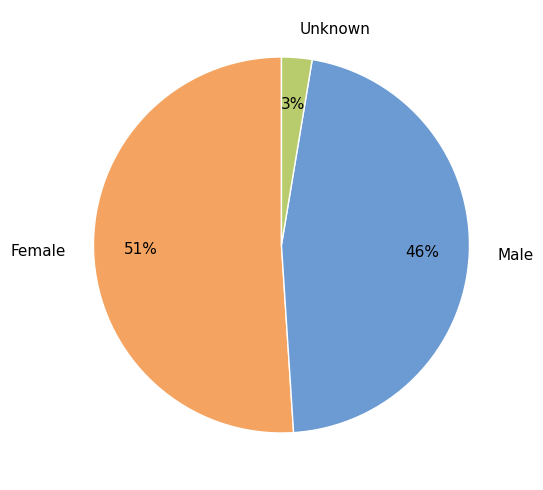

How many segments does this pie chart have?

3